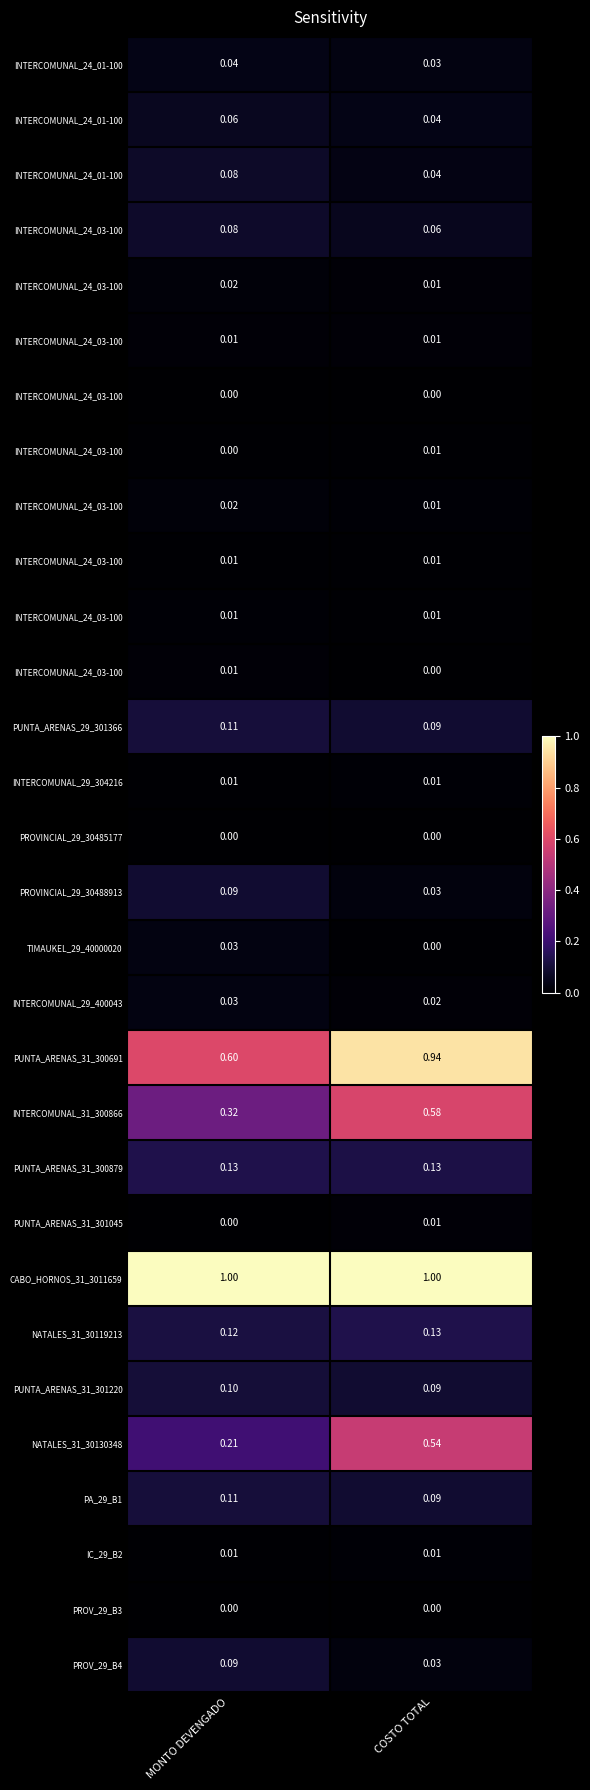

At how many categories does at least one series exceed 0?

2